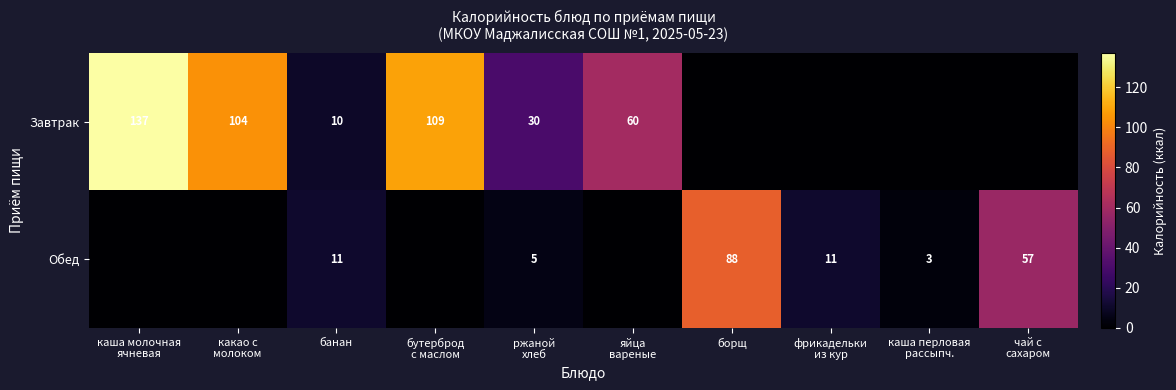

The Обед series shows 25 at борщ. True or false?

False